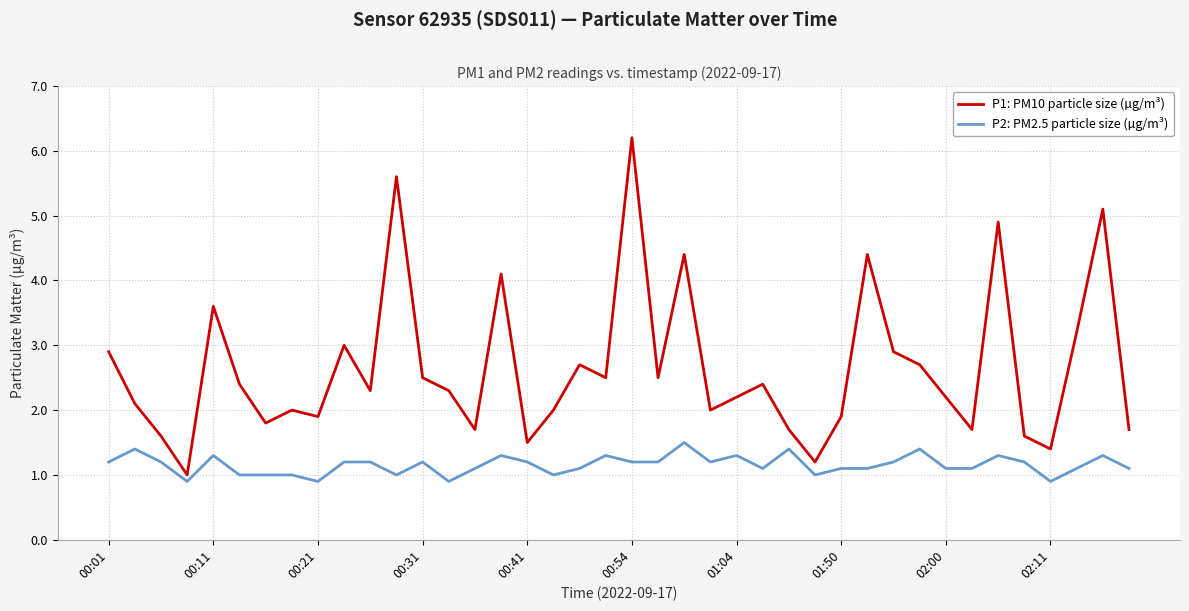

Rank the series by their average value, from lowest to highest.

P2: PM2.5 particle size (µg/m³), P1: PM10 particle size (µg/m³)